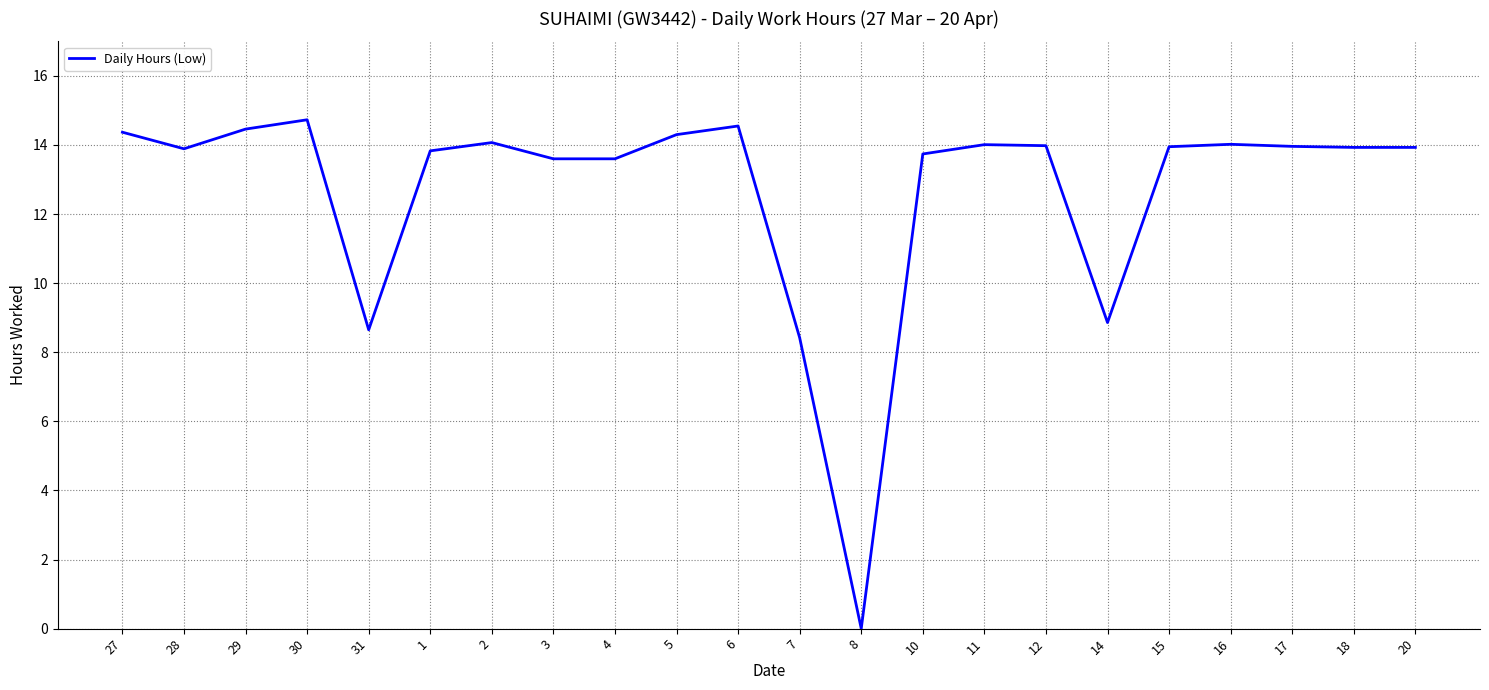

How many lines are shown in the chart?

1